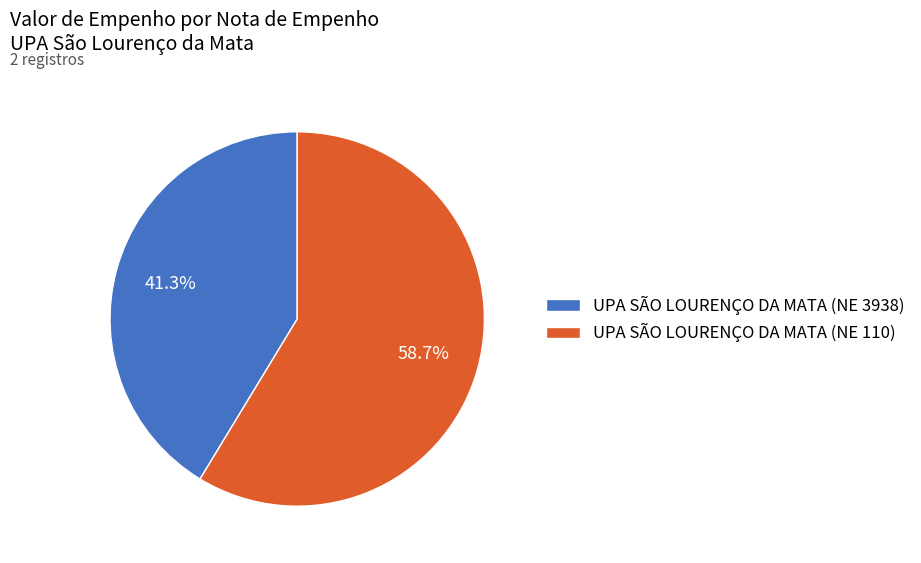

Which category has the biggest portion of the pie?

UPA SÃO LOURENÇO DA MATA (NE 110)